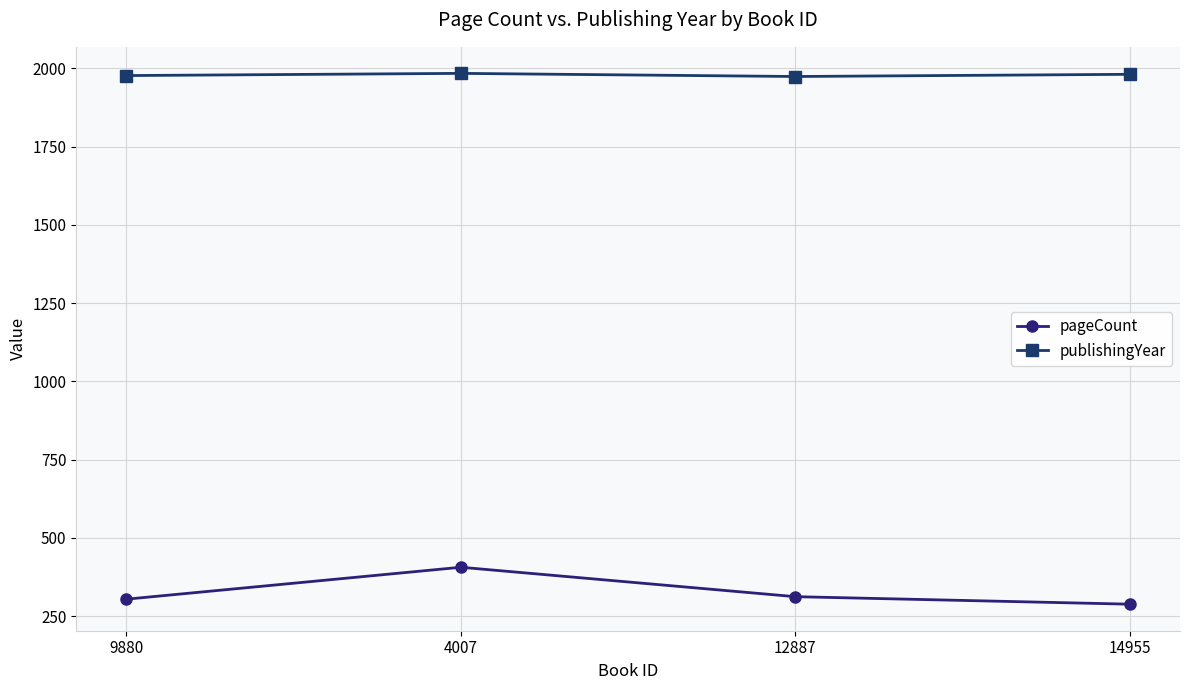

What is the sum of all publishingYear values?

7916